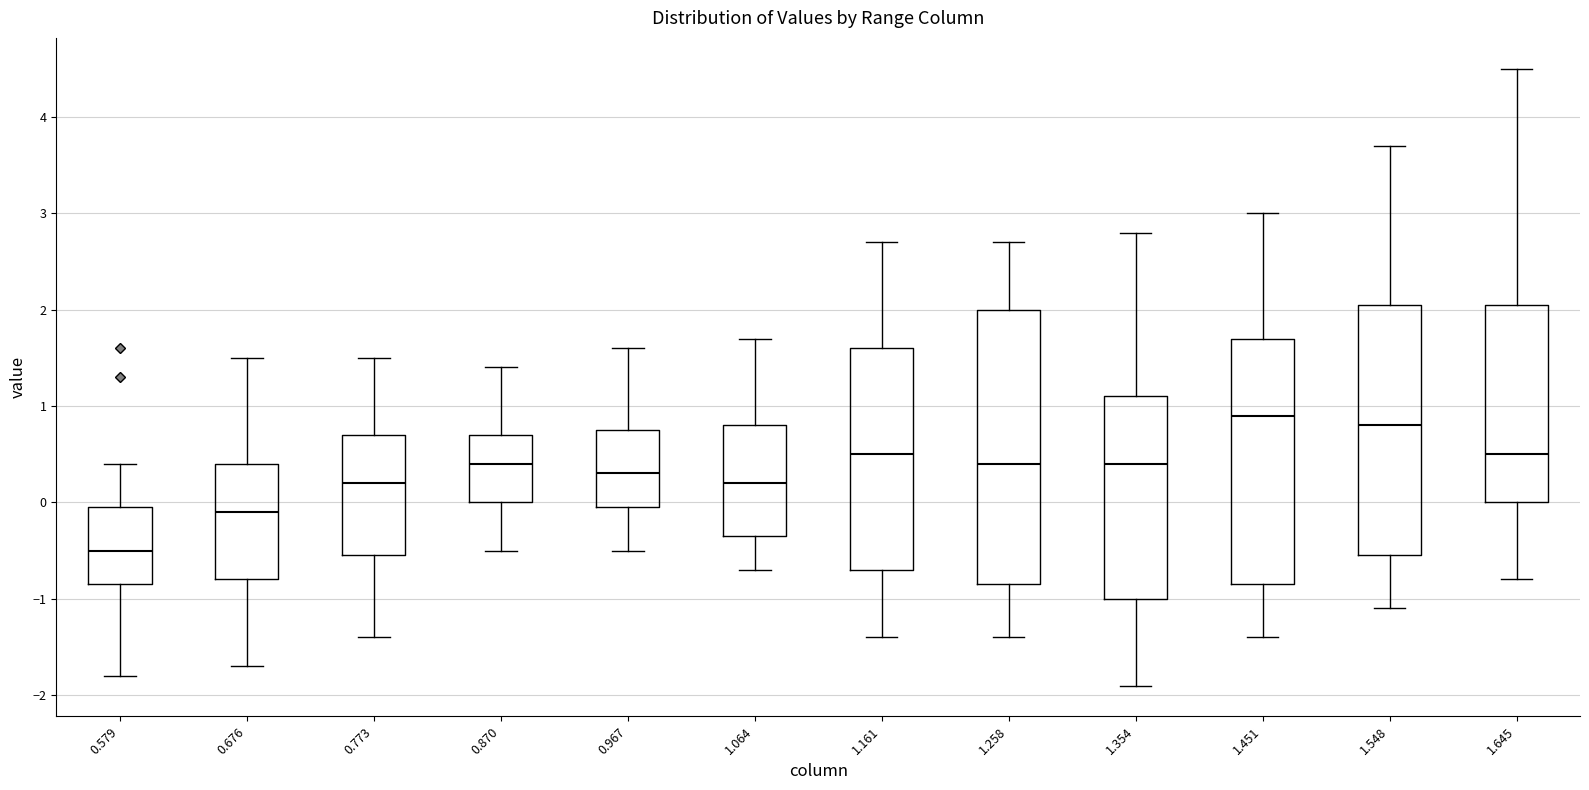

Reading left to right, read every box against the y-axis: the position of its median line, the range the box covers, and the ends of its whiskers. The values are not printed on the chart, so give them approximately, as read against the axis.

0.579: median -0.5, box -0.8 to 0.0, whiskers -1.8 to 0.4
0.676: median -0.1, box -0.8 to 0.4, whiskers -1.7 to 1.5
0.773: median 0.2, box -0.5 to 0.7, whiskers -1.4 to 1.5
0.870: median 0.4, box 0.0 to 0.7, whiskers -0.5 to 1.4
0.967: median 0.3, box 0.0 to 0.8, whiskers -0.5 to 1.6
1.064: median 0.2, box -0.3 to 0.8, whiskers -0.7 to 1.7
1.161: median 0.5, box -0.7 to 1.6, whiskers -1.4 to 2.7
1.258: median 0.4, box -0.8 to 2.0, whiskers -1.4 to 2.7
1.354: median 0.4, box -1.0 to 1.1, whiskers -1.9 to 2.8
1.451: median 0.9, box -0.8 to 1.7, whiskers -1.4 to 3.0
1.548: median 0.8, box -0.5 to 2.1, whiskers -1.1 to 3.7
1.645: median 0.5, box 0.0 to 2.1, whiskers -0.8 to 4.5